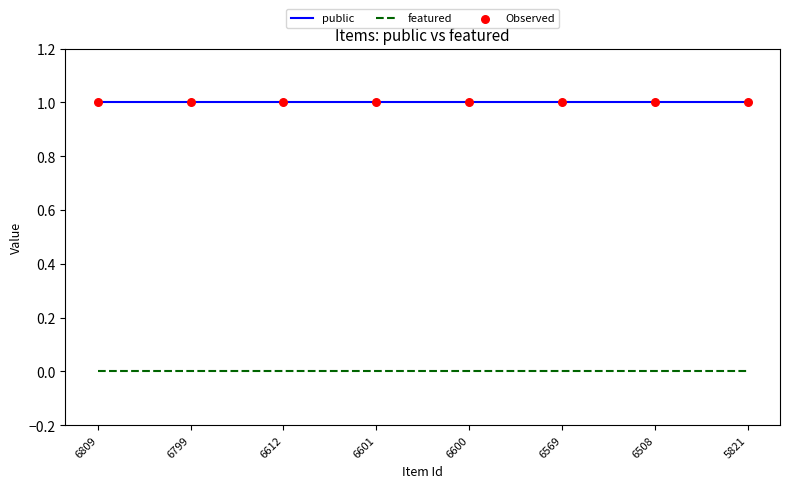

Is the value of public at 6809 greater than the value of featured at 5821?

Yes